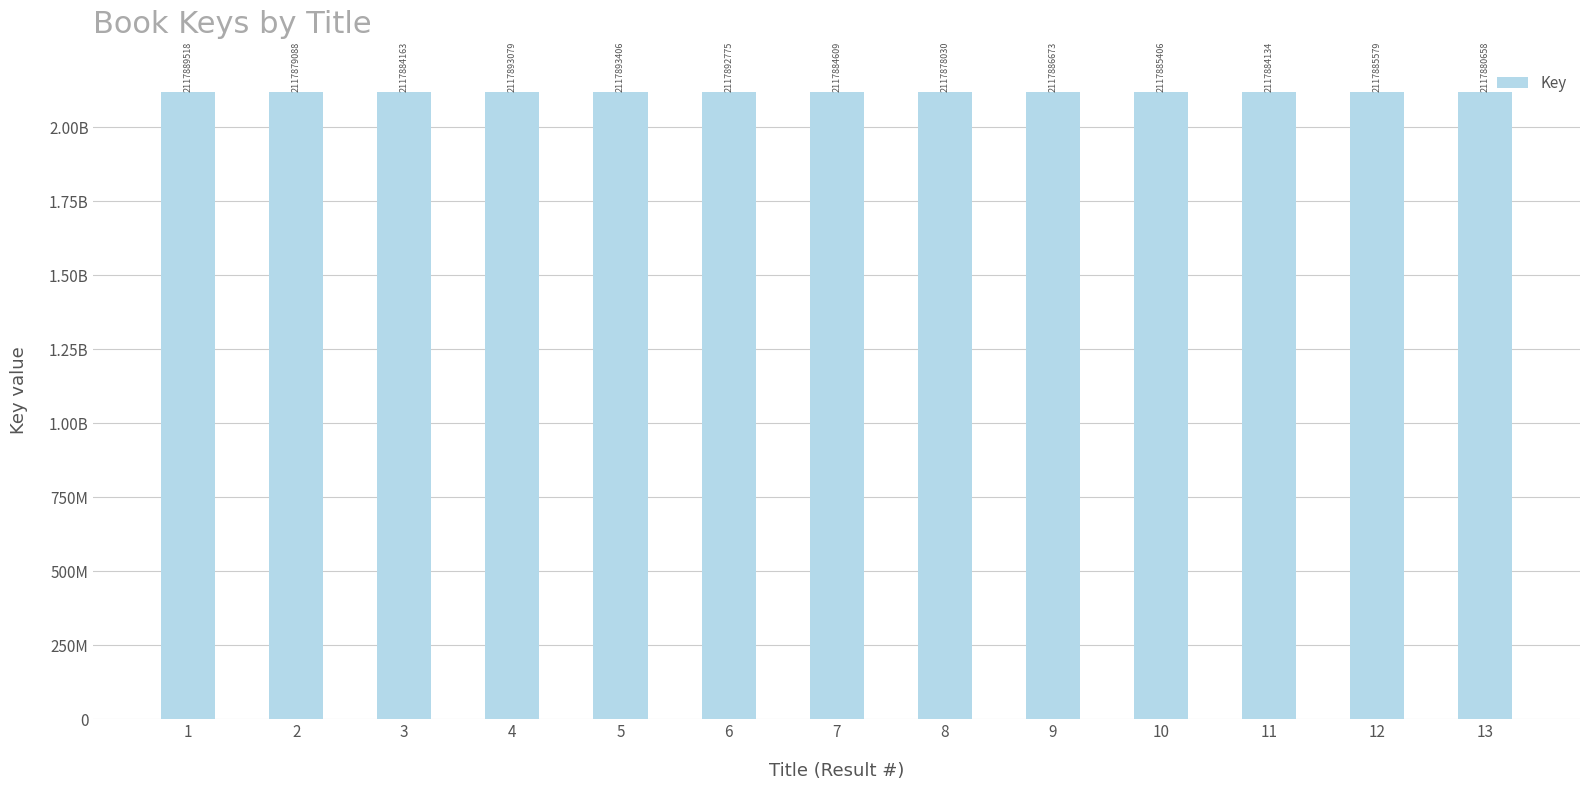

Reading left to right, what are all the values shown in this chart?

2117889518	2117879088	2117884163	2117893079	2117893406	2117892775	2117884609	2117878030	2117886673	2117885406	2117884134	2117885579	2117880658